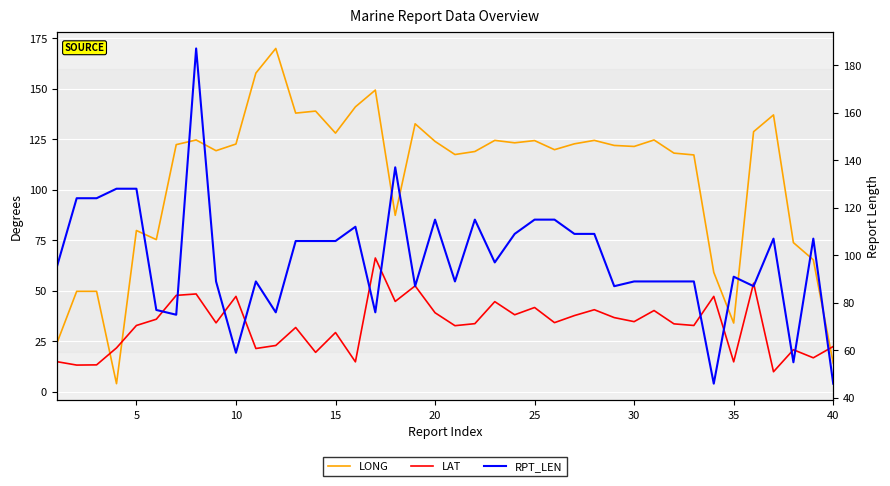

Is the value of RPT_LEN at 19 greater than the value of LAT at 29?

Yes